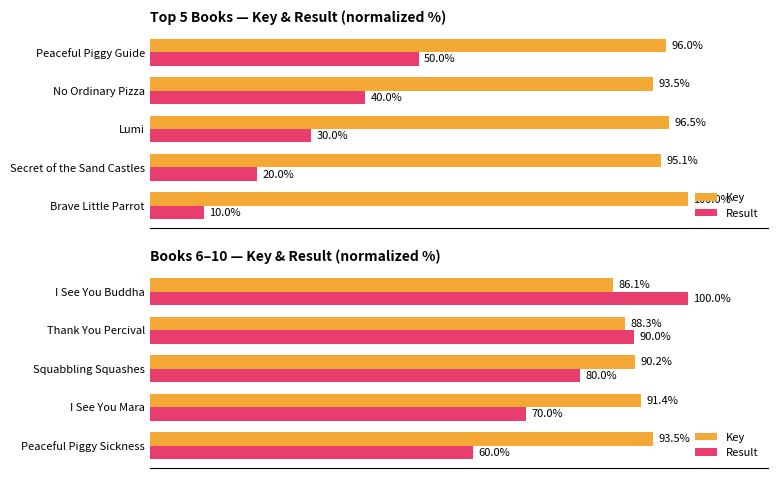

Are the bars horizontal?

Yes